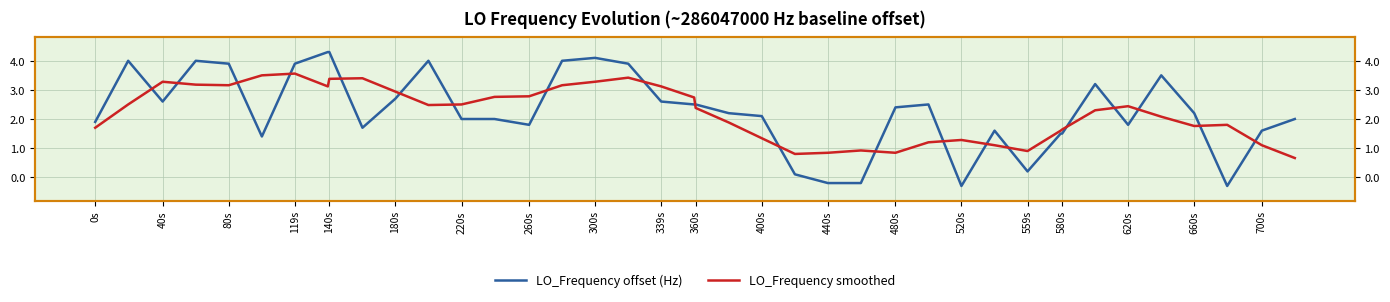

What is the value of the LO_Frequency offset (Hz) point at the 29th from the left?

-0.3